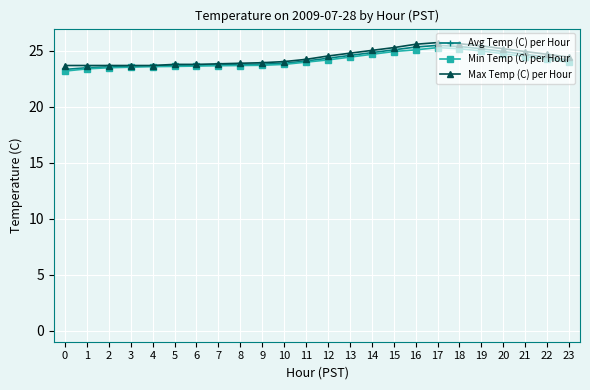

What are all the series names shown in the legend?

Avg Temp (C) per Hour, Min Temp (C) per Hour, Max Temp (C) per Hour